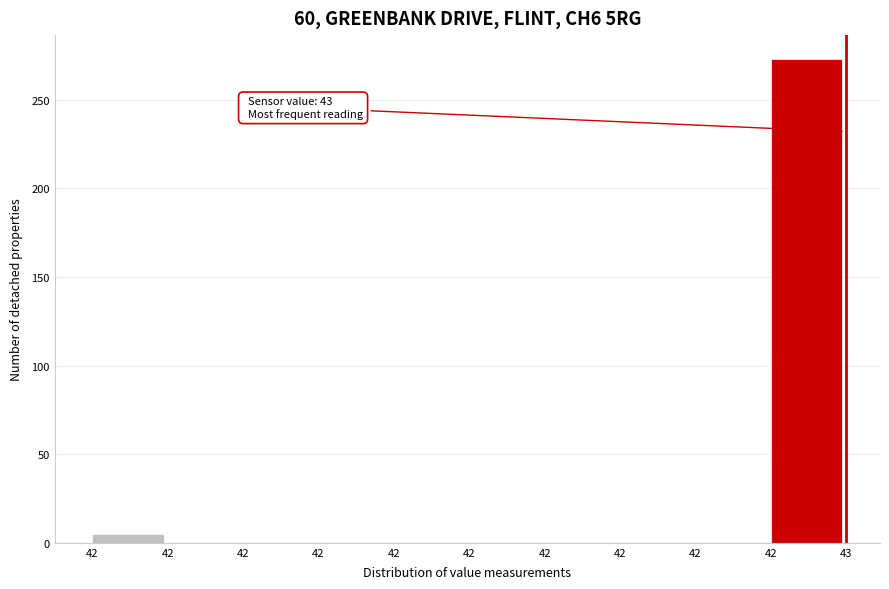

Are the bars horizontal?

No